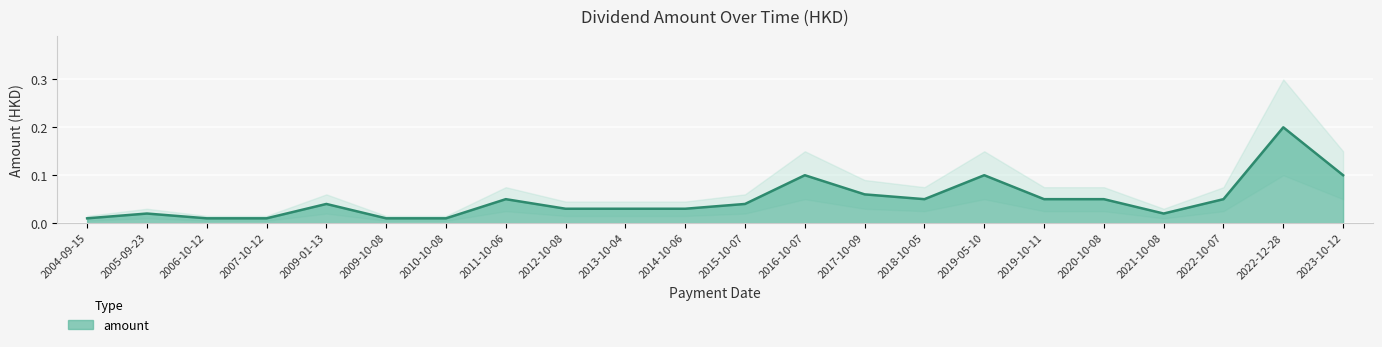

How many interior local peaks (higher than both neighbors) does the data have?

6